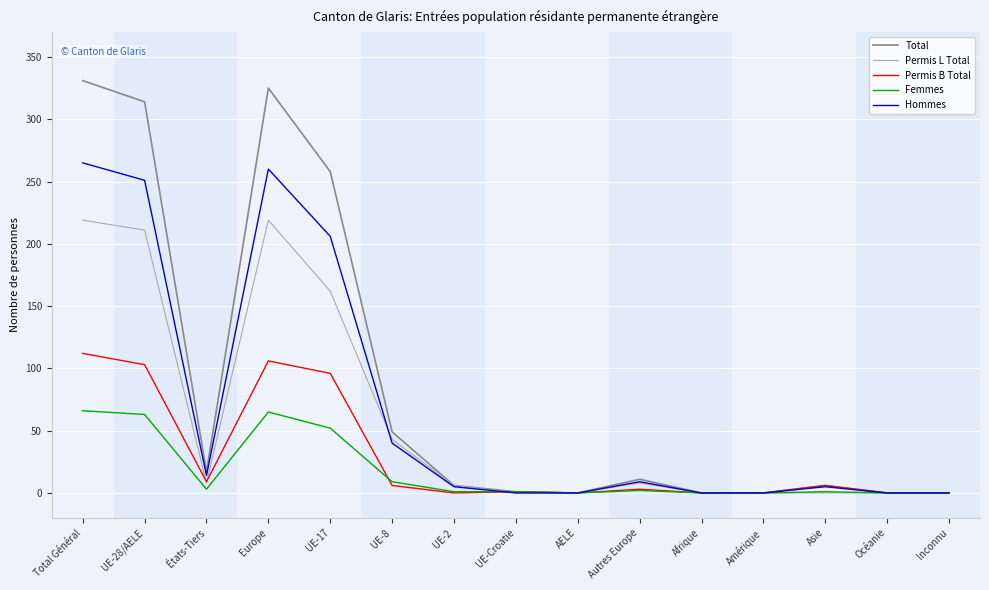

How many series are shown in this chart?

5